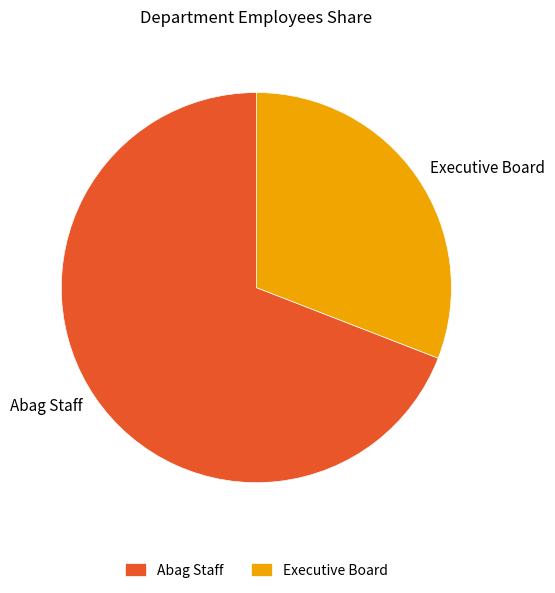

The Executive Board slice represents 31% of the pie. True or false?

True